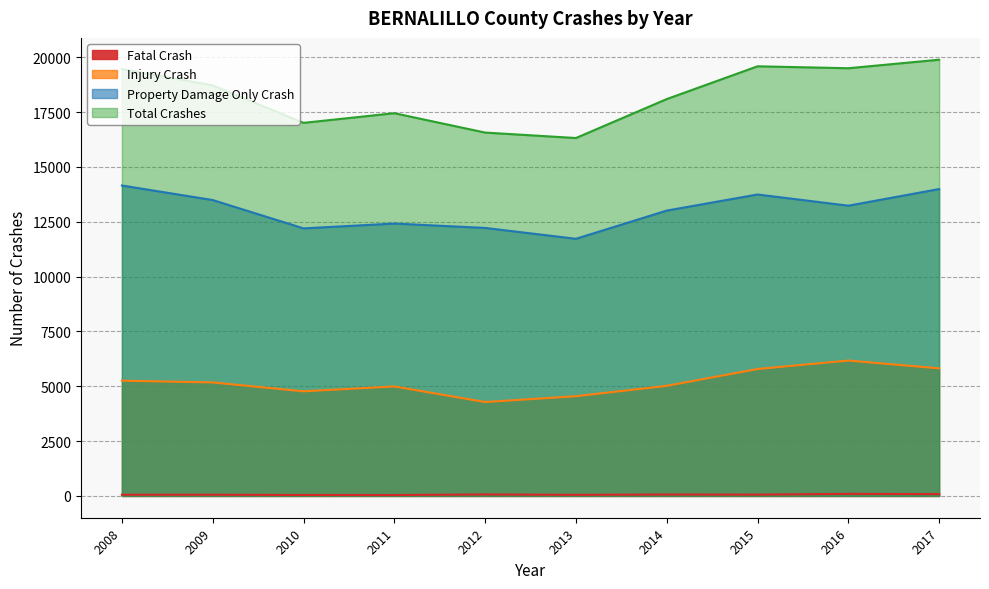

Between 2016 and 2012, which is larger?

2016